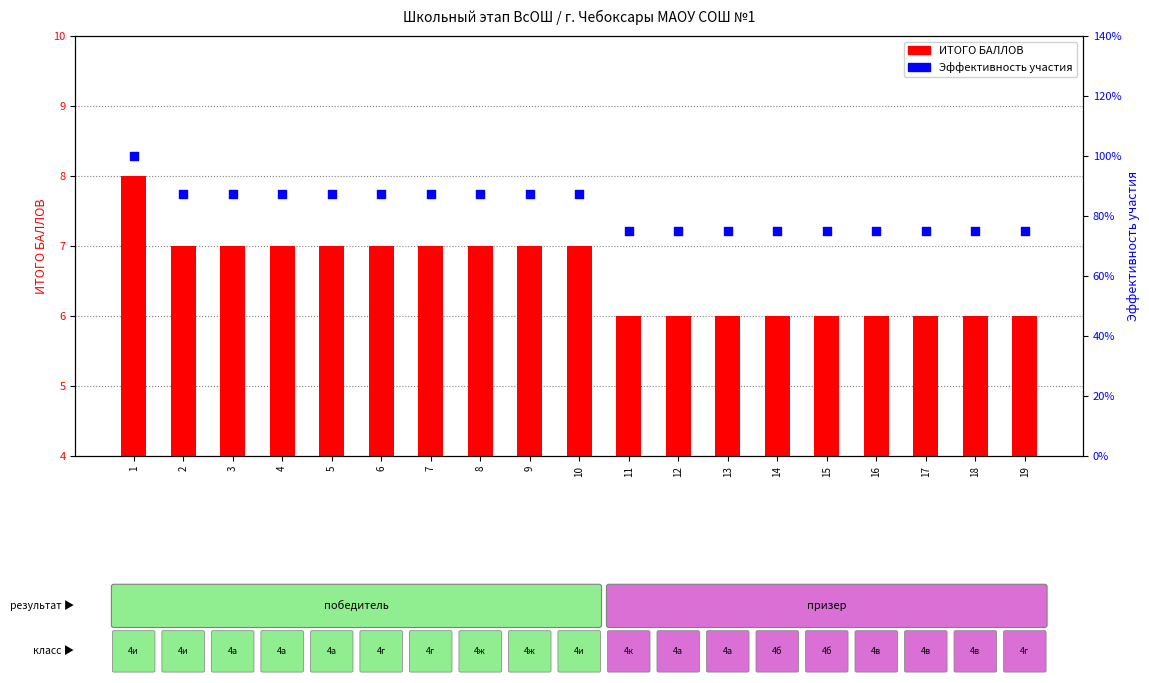

What are all the series names shown in the legend?

ИТОГО БАЛЛОВ, Эффективность участия